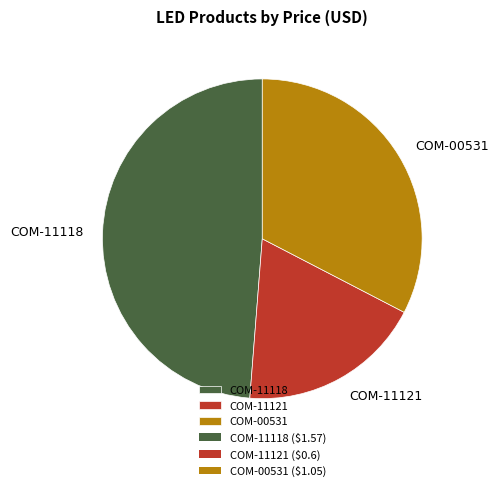

Is it true that COM-11118 is 41% of the pie?

False